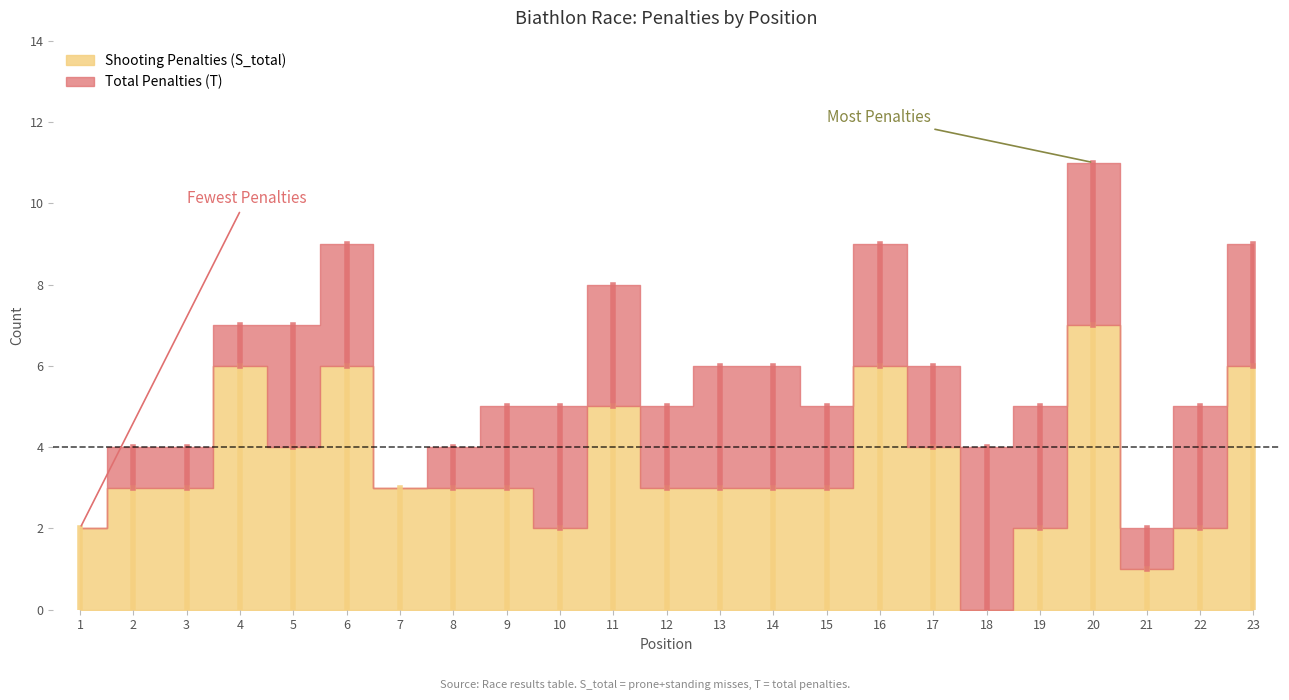

Rank the series at 18 from lowest to highest value.

Shooting Penalties (S_total), Total Penalties (T)